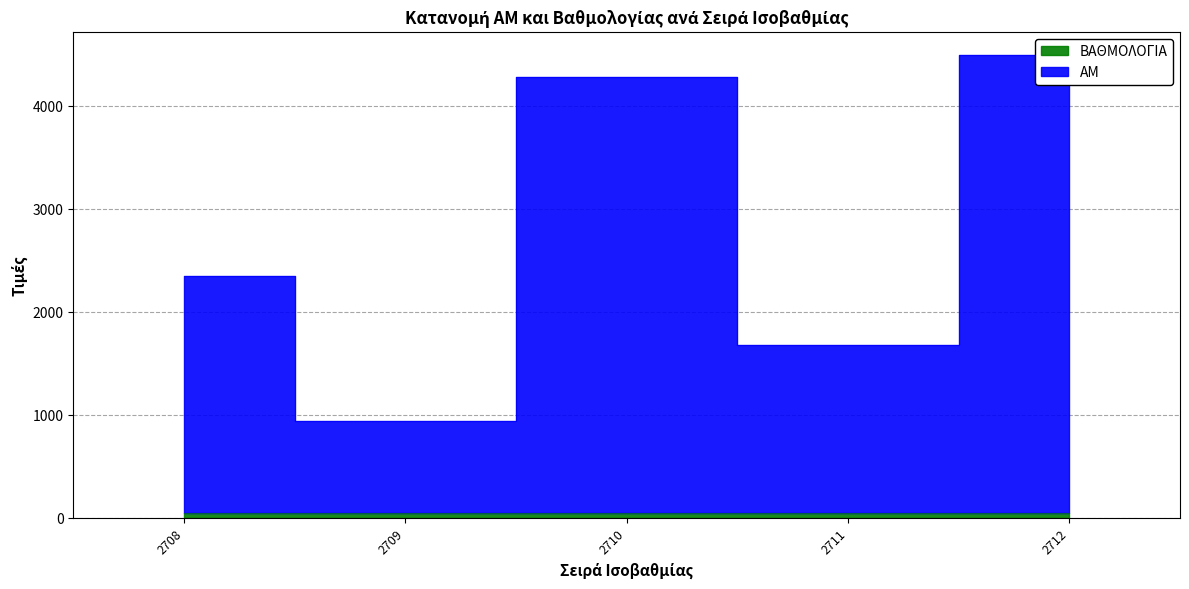

What is the ratio of the value at 2711 to the value at 2709?

1.8